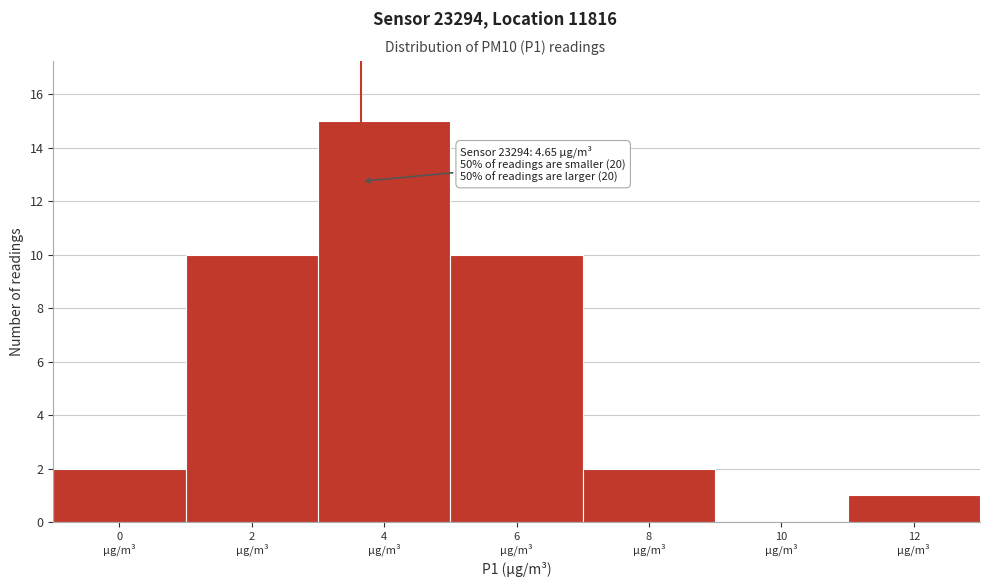

What is the maximum value shown in the chart?

15